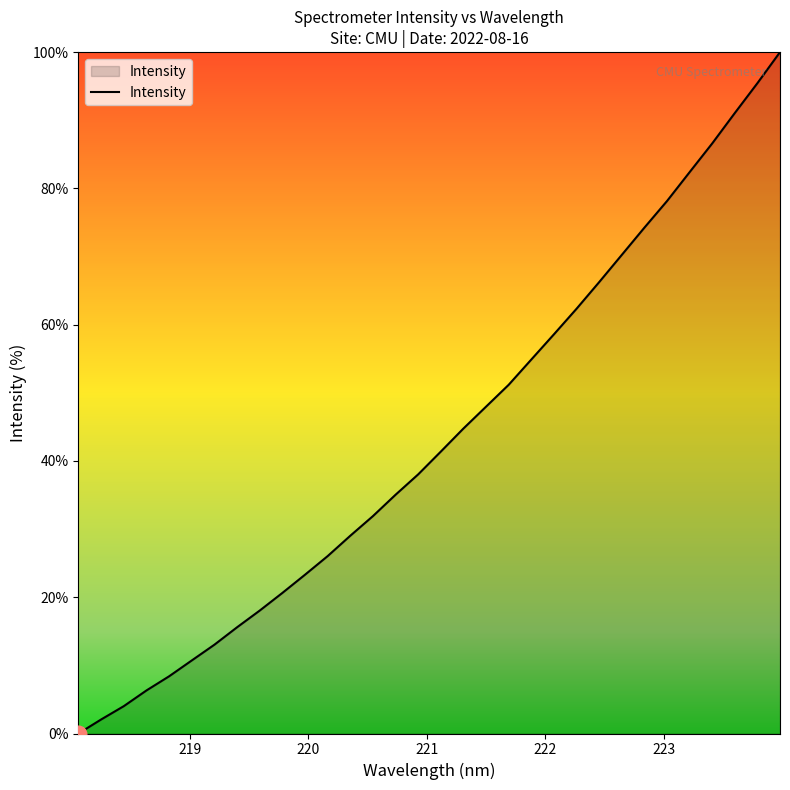

What is the difference between the maximum and minimum values?

100.0